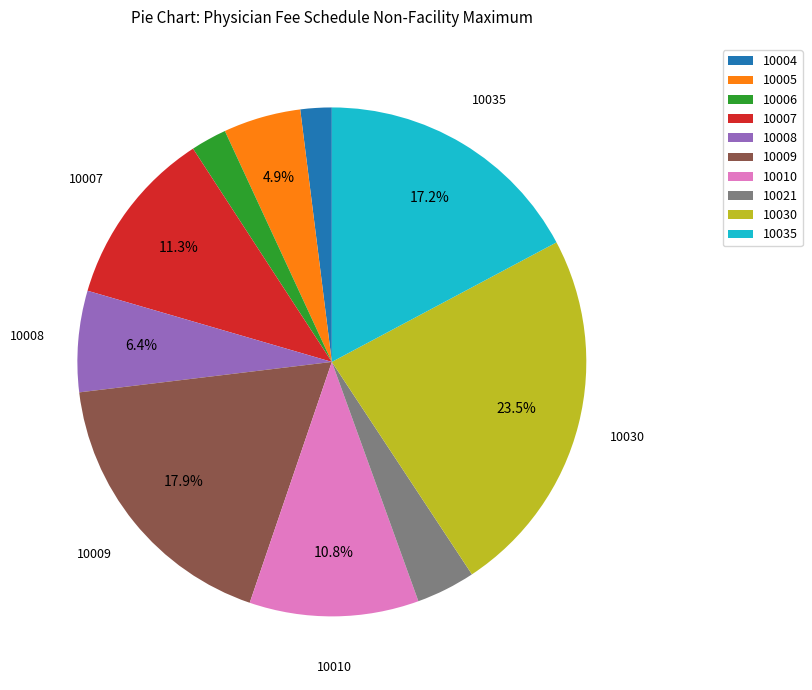

Is it true that 10008 is 15% of the pie?

False